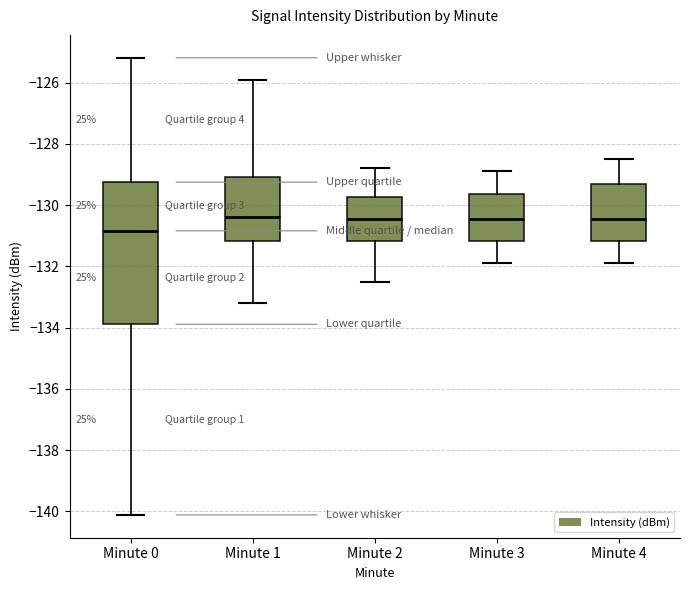

Reading left to right, transcribe this box plot: for each box, give where its median line is, the range the box spans, and where its two whiskers end, as read against the y-axis. The values are not printed on the chart, so give them approximately, as read against the axis.

Minute 0: median -130.8, box -133.8 to -129.2, whiskers -140.2 to -125.2
Minute 1: median -130.4, box -131.2 to -129.0, whiskers -133.2 to -126.0
Minute 2: median -130.4, box -131.2 to -129.8, whiskers -132.4 to -128.8
Minute 3: median -130.4, box -131.2 to -129.6, whiskers -131.8 to -128.8
Minute 4: median -130.4, box -131.2 to -129.4, whiskers -131.8 to -128.4